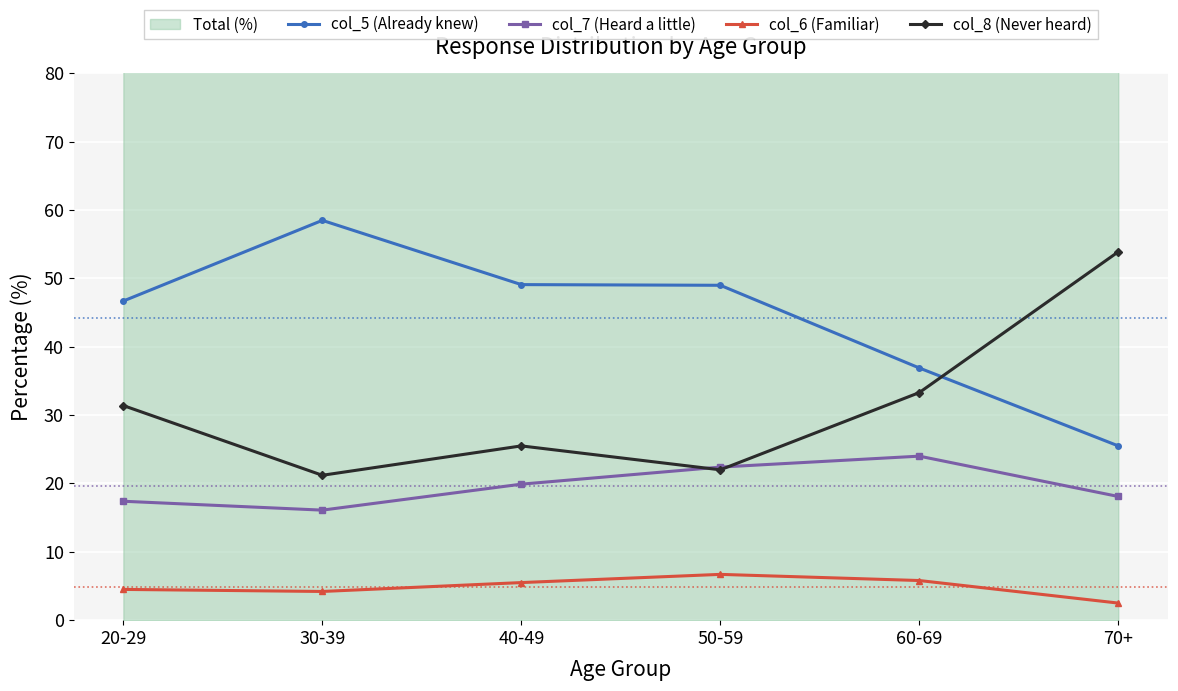

Which category has the lowest value in the col_7 (Heard a little) series?

30-39